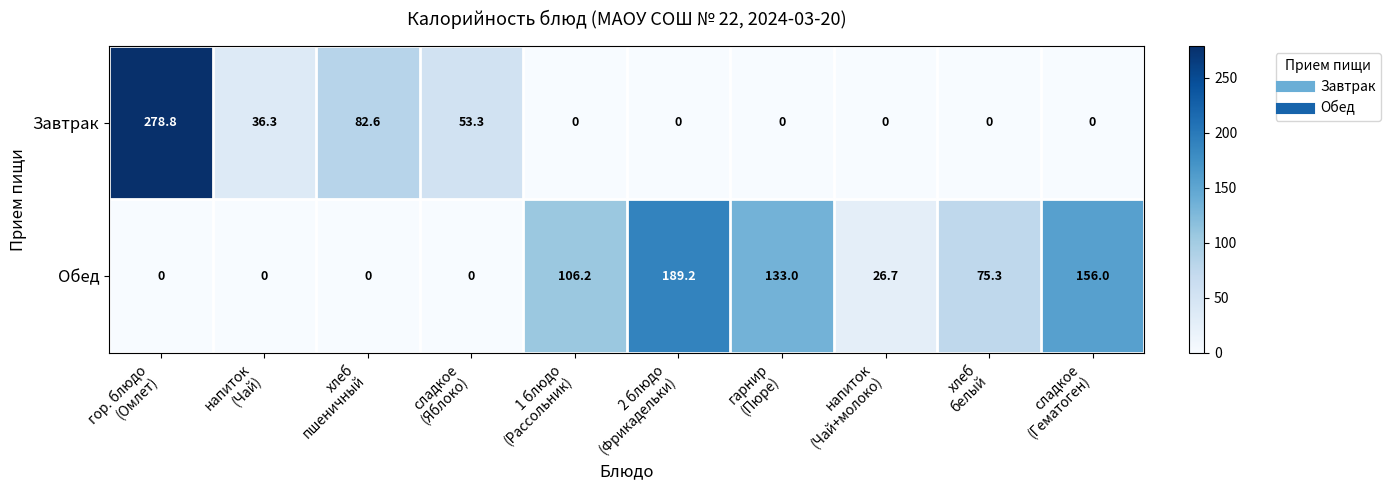

Reading left to right, list all the values displayed in this chart.

Завтрак: 278.8	36.3	82.6	53.3	0.0	0.0	0.0	0.0	0.0	0.0
Обед: 0.0	0.0	0.0	0.0	106.2	189.2	133.0	26.7	75.3	156.0